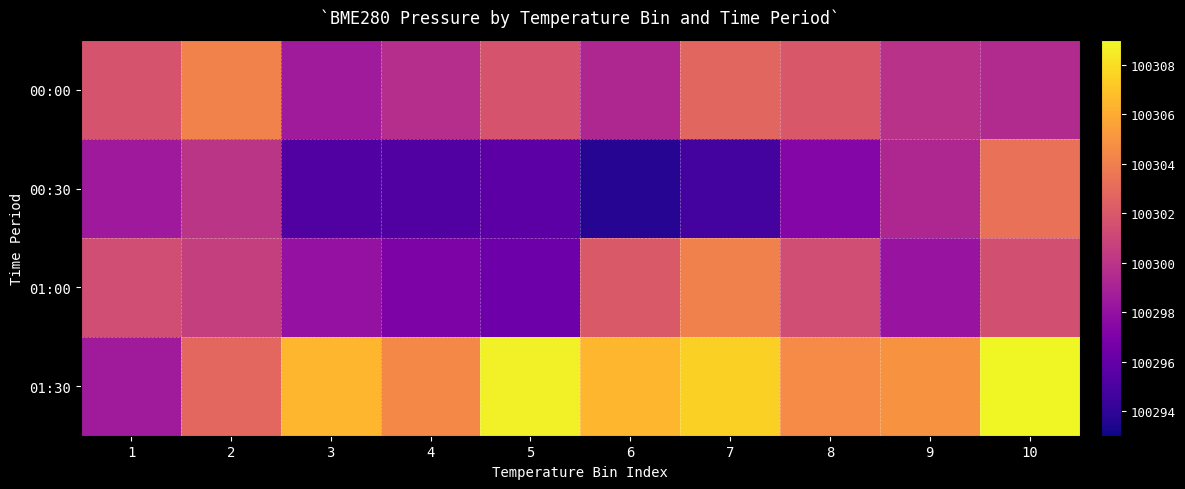

At which category is the sum across all series the highest?

10